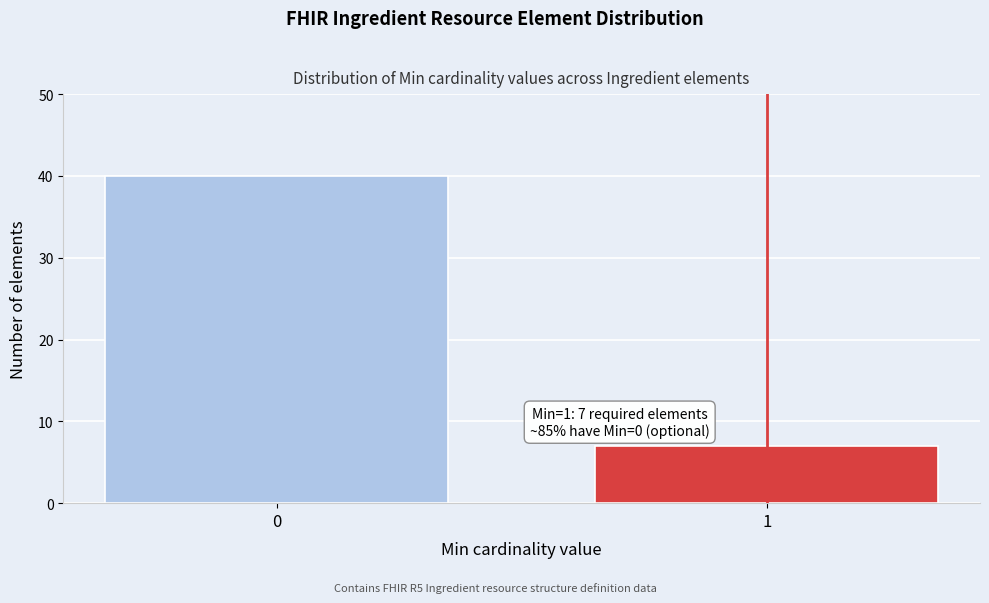

Reading right to left, transcribe all the data shown in this chart.

7	40